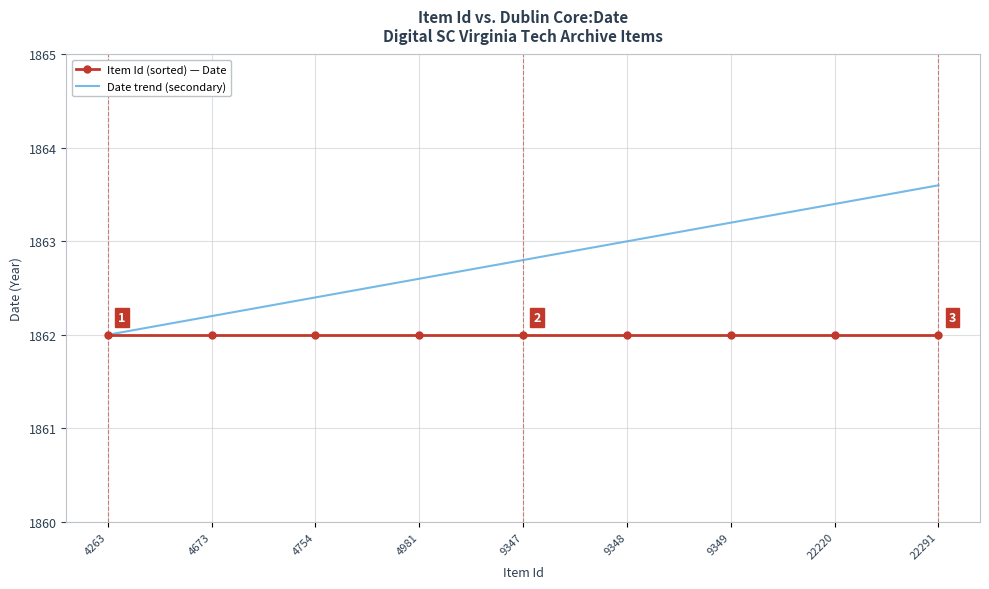

What is the total value across all series at 4673?

3724.2